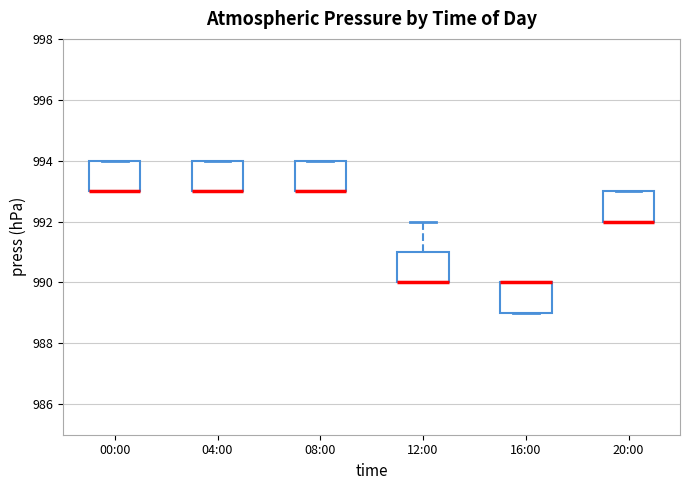

Reading left to right, read every box against the y-axis: the position of its median line, the range the box covers, and the ends of its whiskers. The values are not printed on the chart, so give them approximately, as read against the axis.

00:00: median 993 (drawn on the box's lower edge), box 993 to 994, whiskers 993 to 994
04:00: median 993 (drawn on the box's lower edge), box 993 to 994, whiskers 993 to 994
08:00: median 993 (drawn on the box's lower edge), box 993 to 994, whiskers 993 to 994
12:00: median 990 (drawn on the box's lower edge), box 990 to 991, whiskers 990 to 992
16:00: median 990 (drawn on the box's upper edge), box 989 to 990, whiskers 989 to 990
20:00: median 992 (drawn on the box's lower edge), box 992 to 993, whiskers 992 to 993